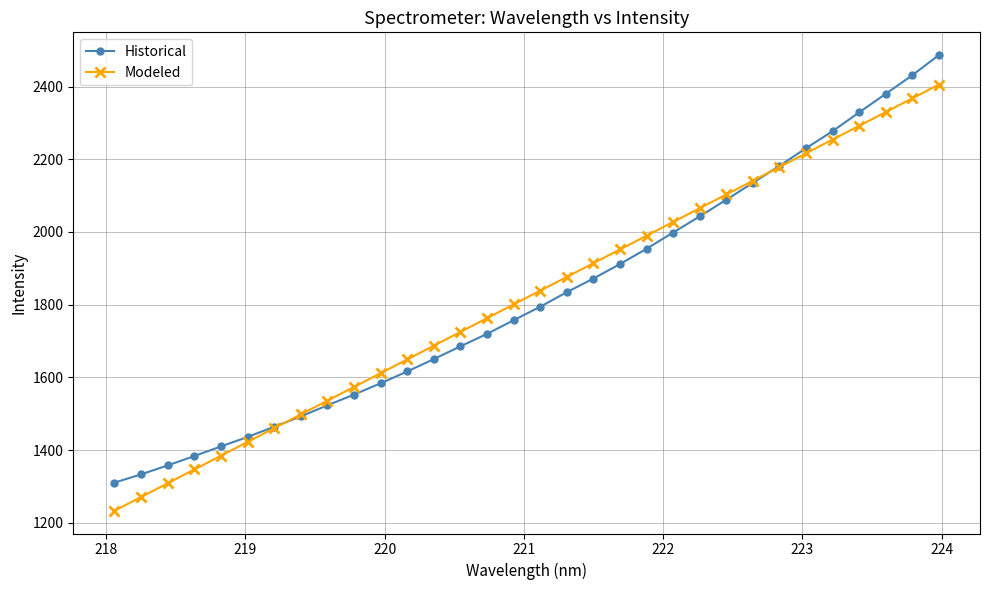

What is the value of the Modeled point at the 17th from the left?

1838.4